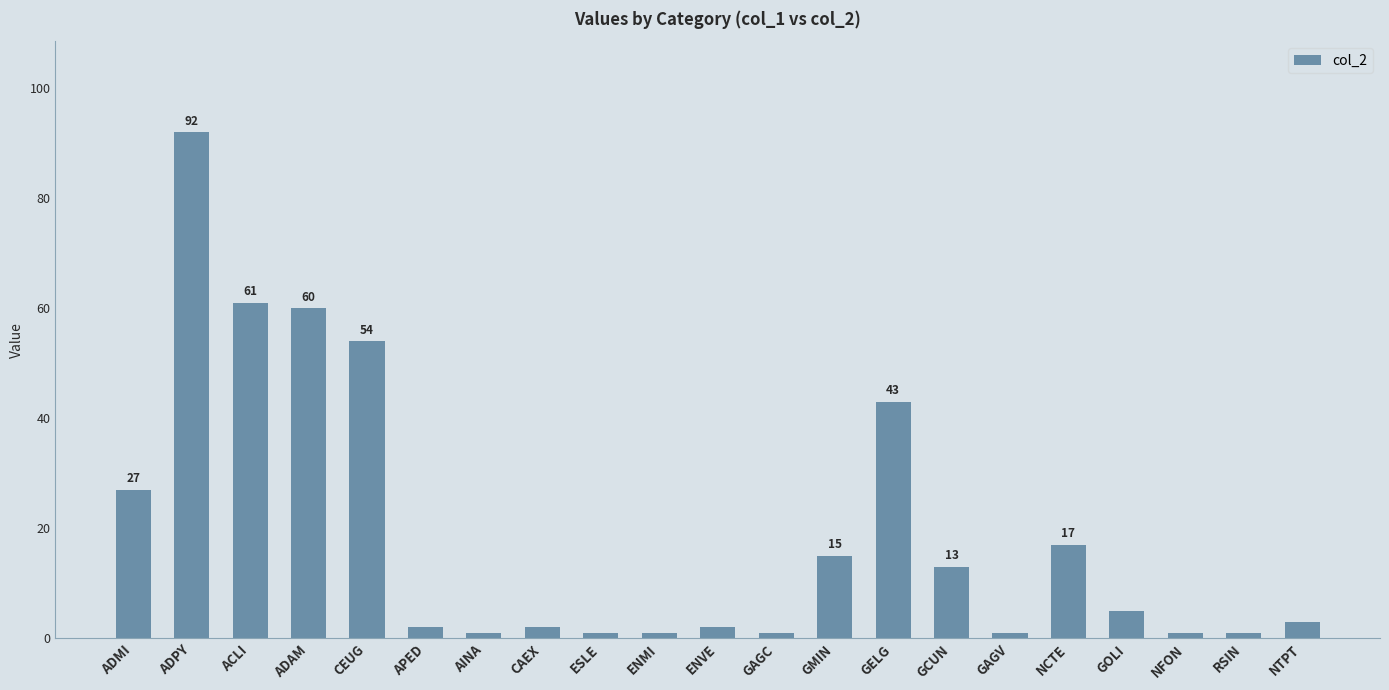

The value at NTPT is 3. True or false?

True